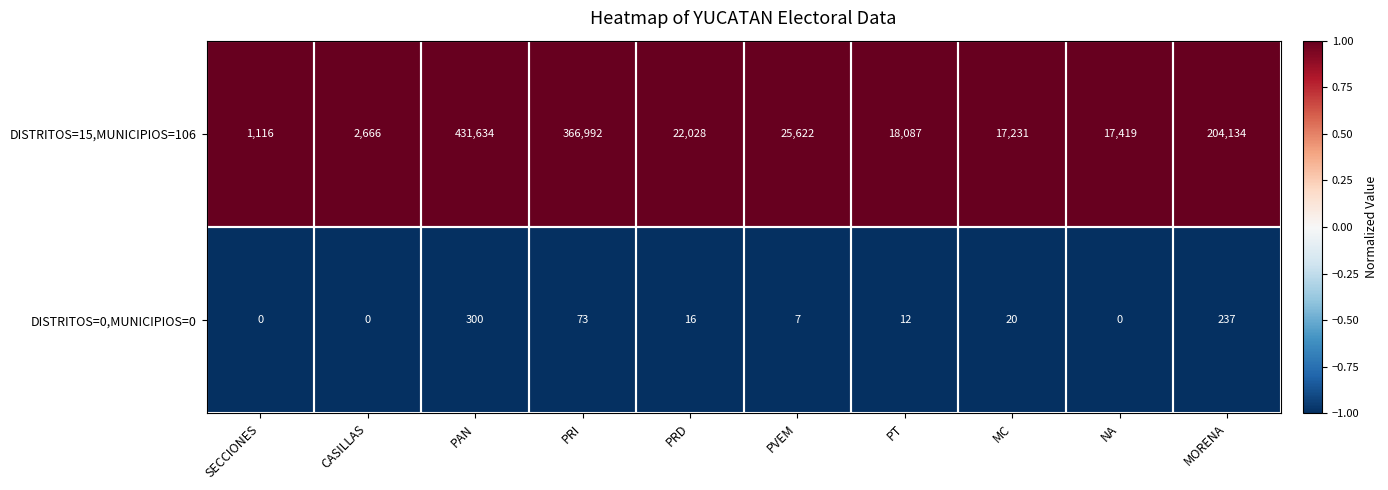

At PRI, list the series in order from largest to smallest.

DISTRITOS=15,MUNICIPIOS=106, DISTRITOS=0,MUNICIPIOS=0